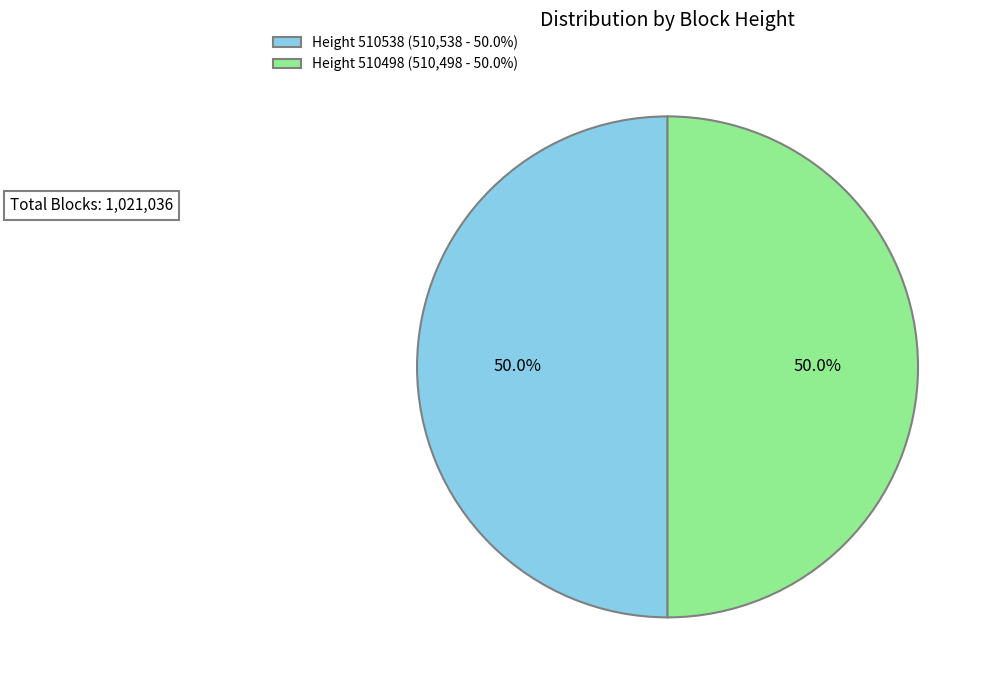

Count the number of slices in the pie.

2